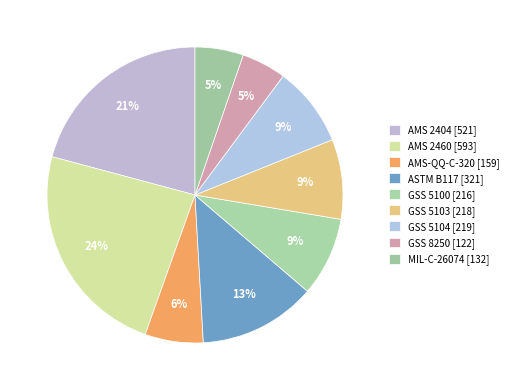

How many slices are in this pie chart?

9